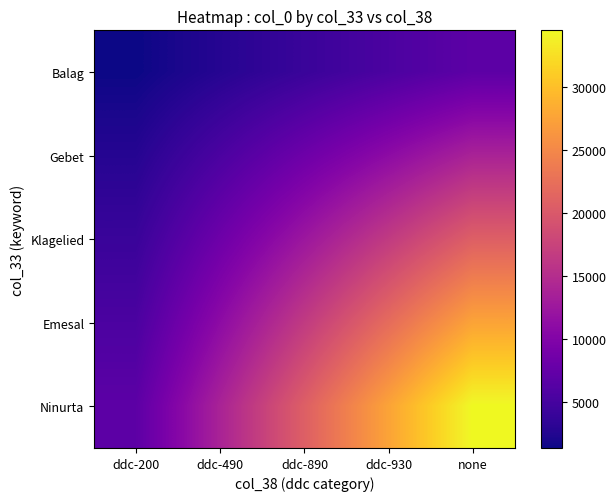

Reading right to left, transcribe all the data shown in this chart.

Balag: none=6892.6	ddc-930=5514.1	ddc-890=4135.6	ddc-490=2757.0	ddc-200=1378.5
Gebet: none=13785.2	ddc-930=11028.2	ddc-890=8271.1	ddc-490=5514.1	ddc-200=2757.0
Klagelied: none=20677.8	ddc-930=16542.2	ddc-890=12406.7	ddc-490=8271.1	ddc-200=4135.6
Emesal: none=27570.4	ddc-930=22056.3	ddc-890=16542.2	ddc-490=11028.2	ddc-200=5514.1
Ninurta: none=34463.0	ddc-930=27570.4	ddc-890=20677.8	ddc-490=13785.2	ddc-200=6892.6